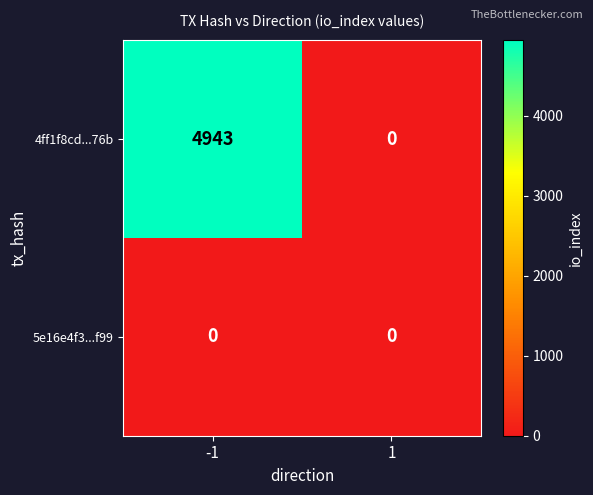

At which category is the sum across all series the highest?

-1